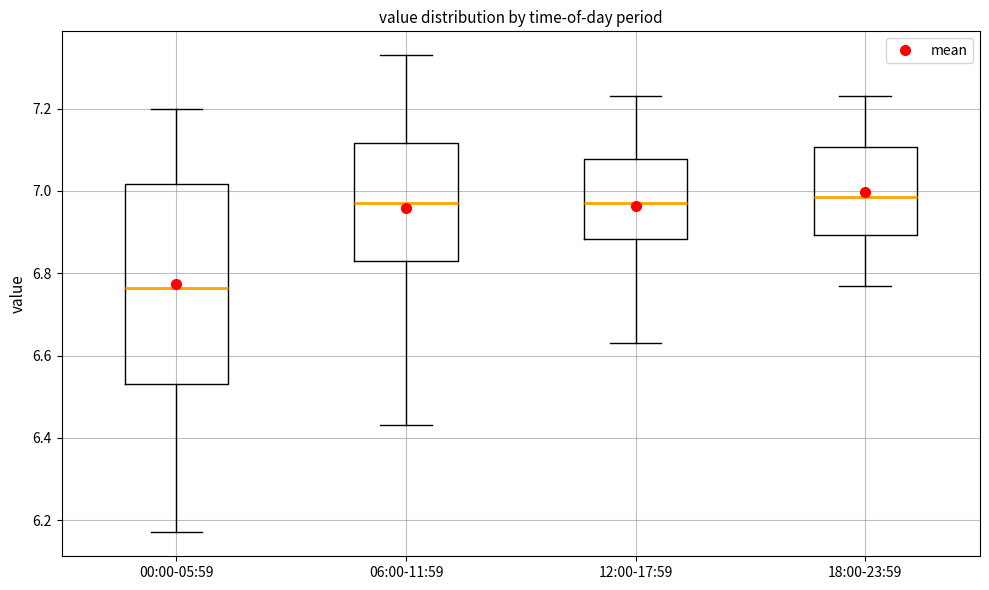

Comparing the boxes themselves (not the whiskers), which one is the tallest?

00:00-05:59